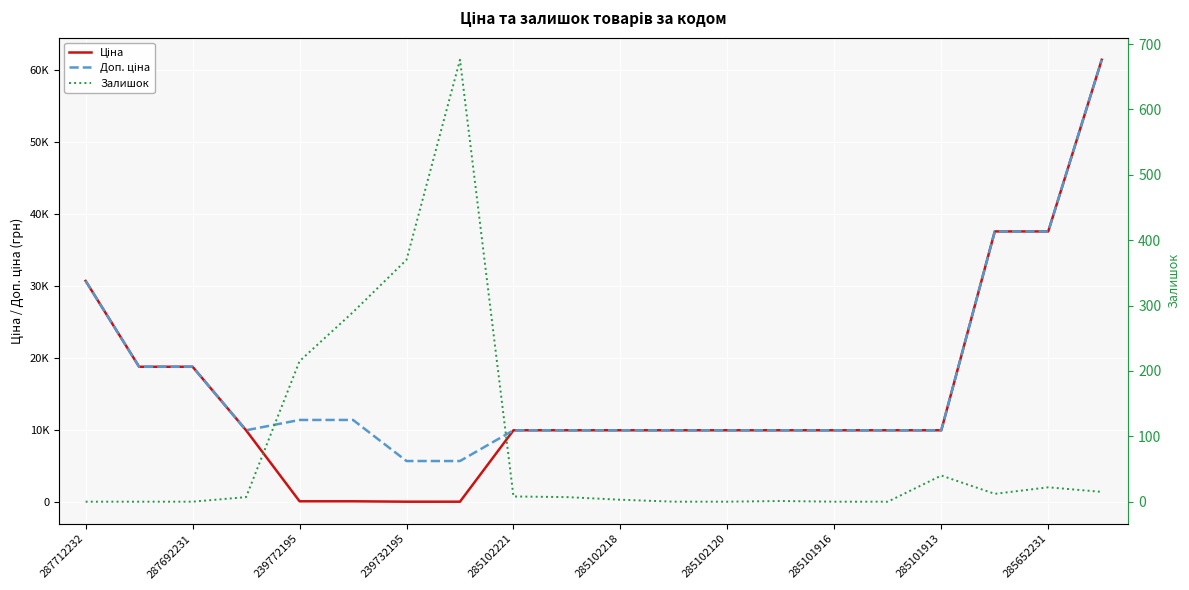

The Доп. ціна series shows 9975.0 at 285101916. True or false?

True